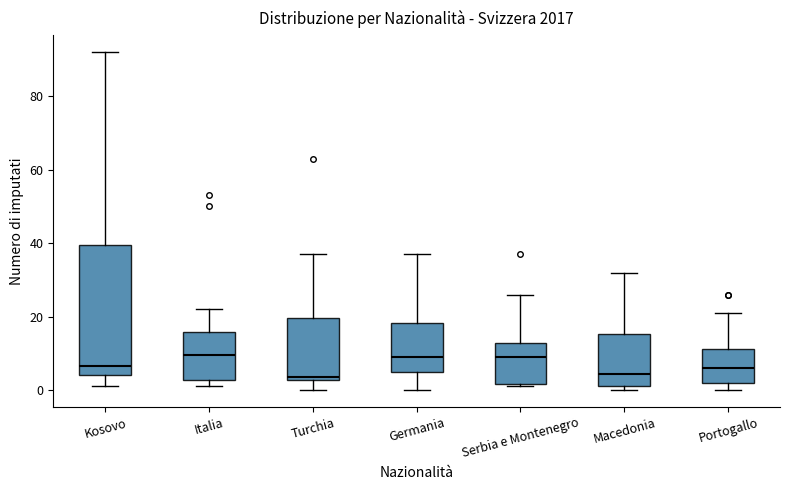

Reading left to right, read every box against the y-axis: the position of its median line, the range the box covers, and the ends of its whiskers. The values are not printed on the chart, so give them approximately, as read against the axis.

Kosovo: median 6, box 4 to 40, whiskers 2 to 92
Italia: median 10, box 2 to 16, whiskers 2 (just below the box's lower edge) to 22
Turchia: median 4, box 2 to 20, whiskers 0 to 38
Germania: median 10, box 6 to 18, whiskers 0 to 38
Serbia e Montenegro: median 10, box 2 to 12, whiskers 2 (just below the box's lower edge) to 26
Macedonia: median 4, box 2 to 16, whiskers 0 to 32
Portogallo: median 6, box 2 to 12, whiskers 0 to 22